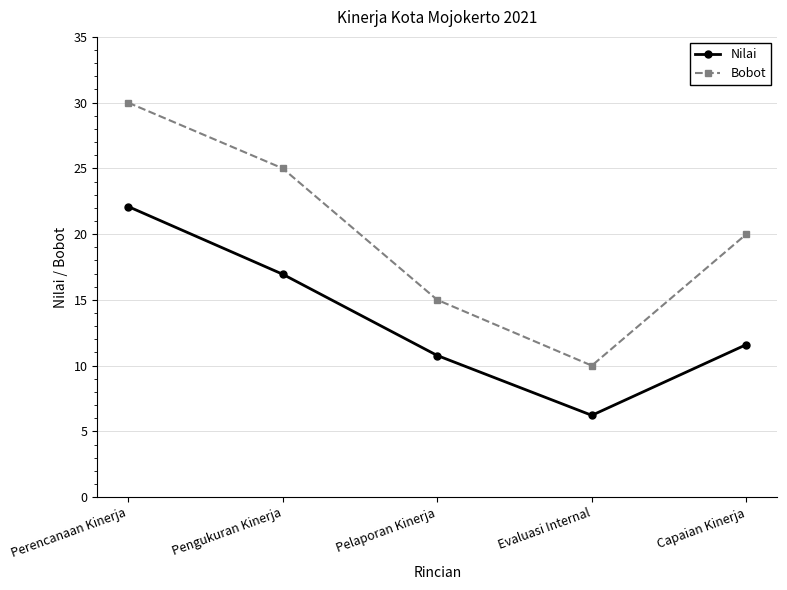

What is the difference between the highest and lowest values at Capaian Kinerja?

8.4